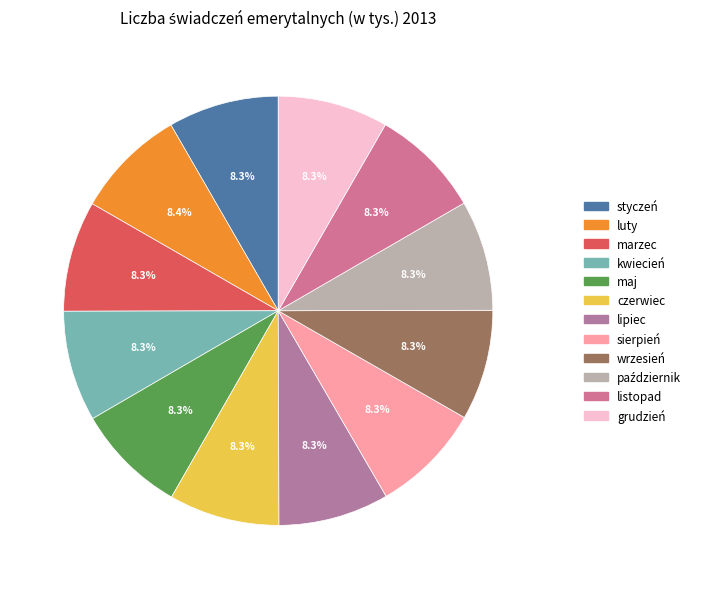

To the nearest percent, what portion does luty represent?

8%